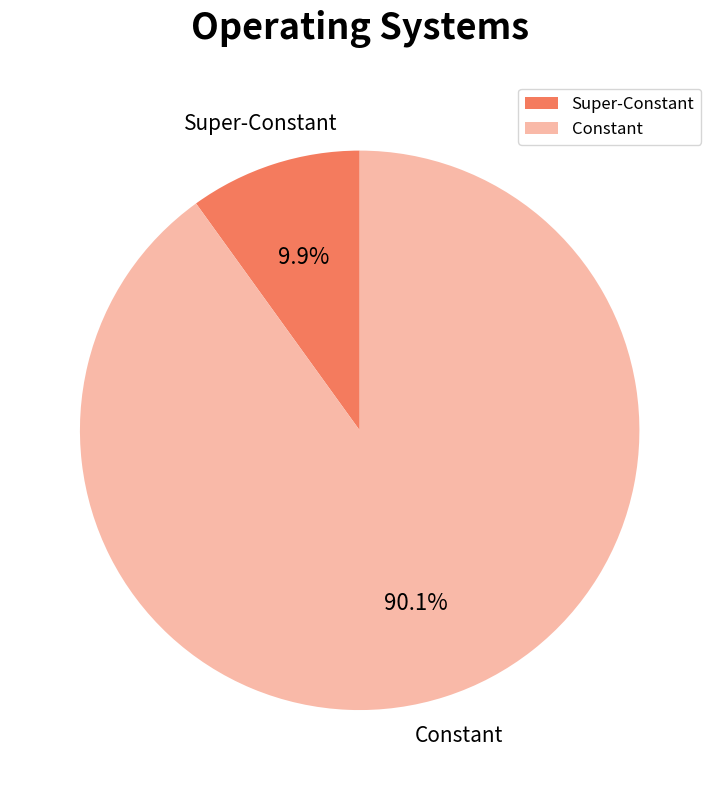

Which category has the biggest portion of the pie?

Constant